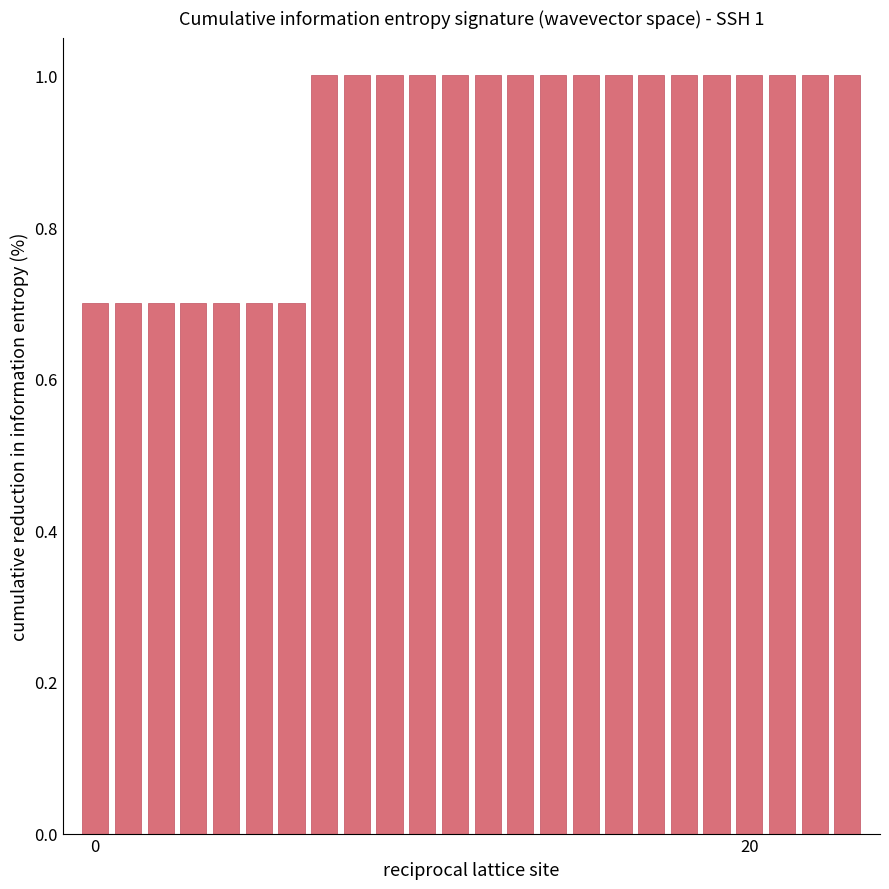

What is the average value?

0.9